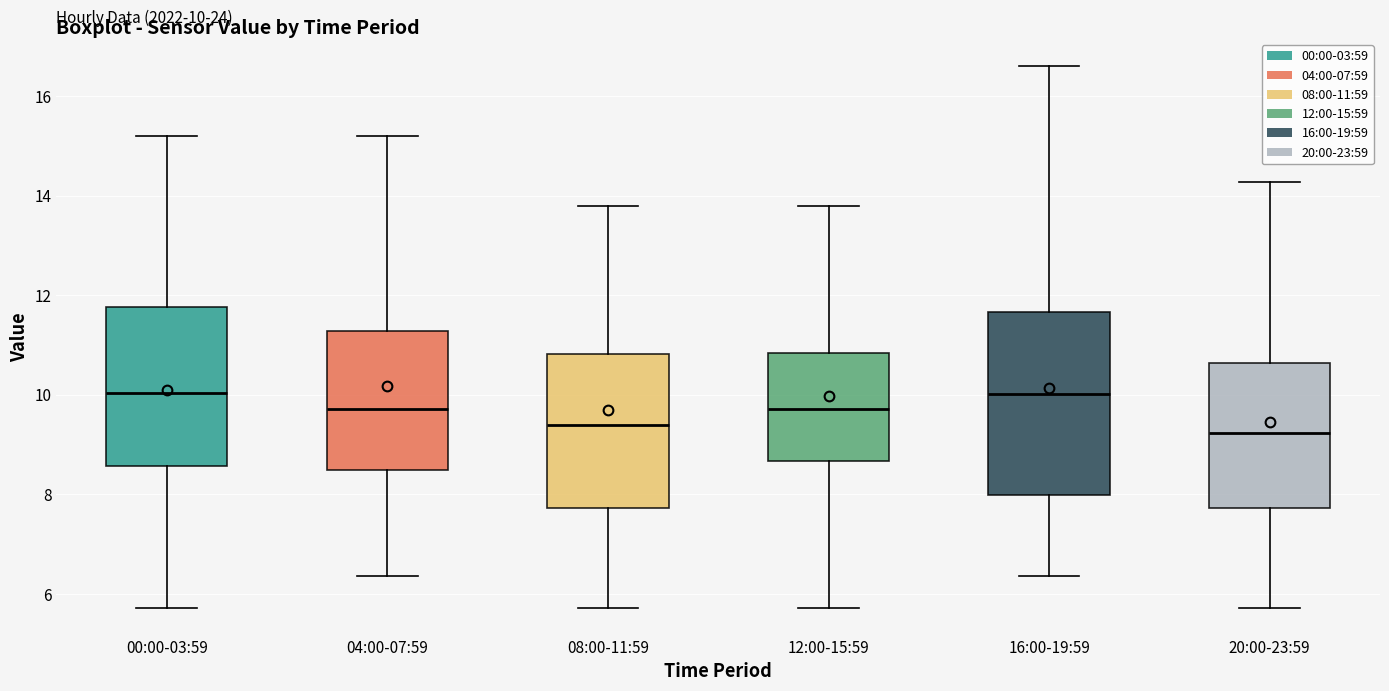

Comparing the boxes themselves (not the whiskers), which one is the tallest?

16:00-19:59